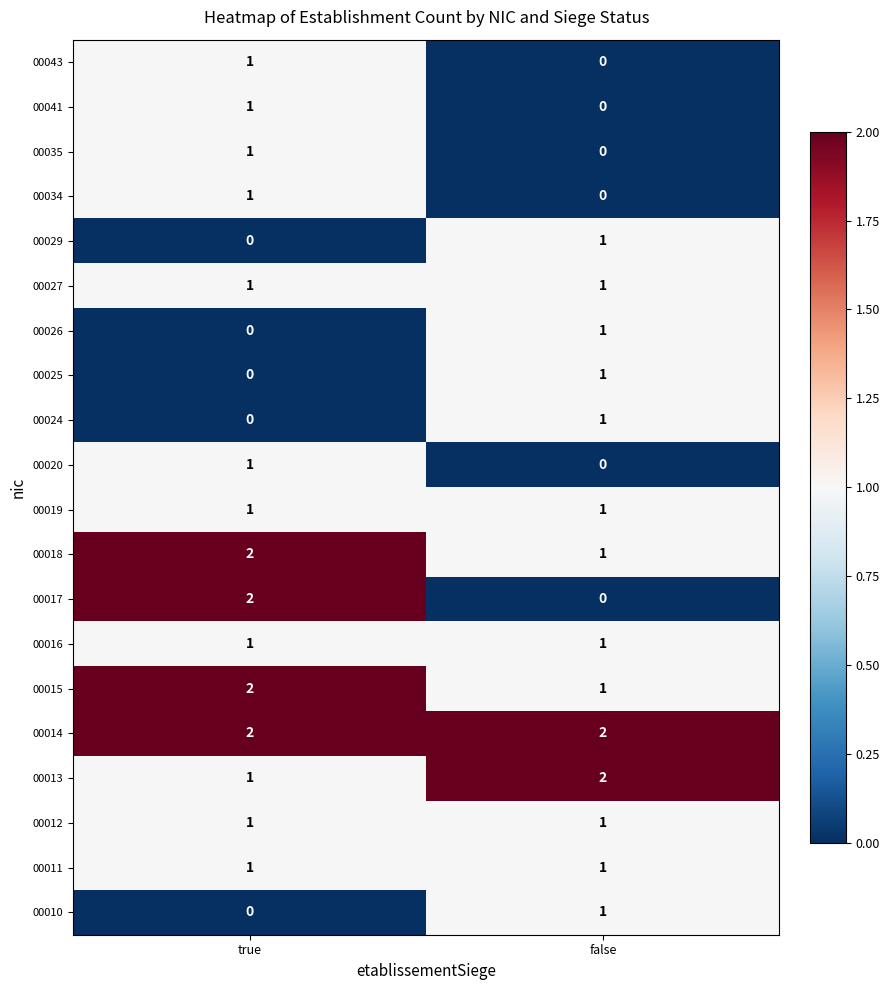

Which series has the largest range (max minus min)?

00017